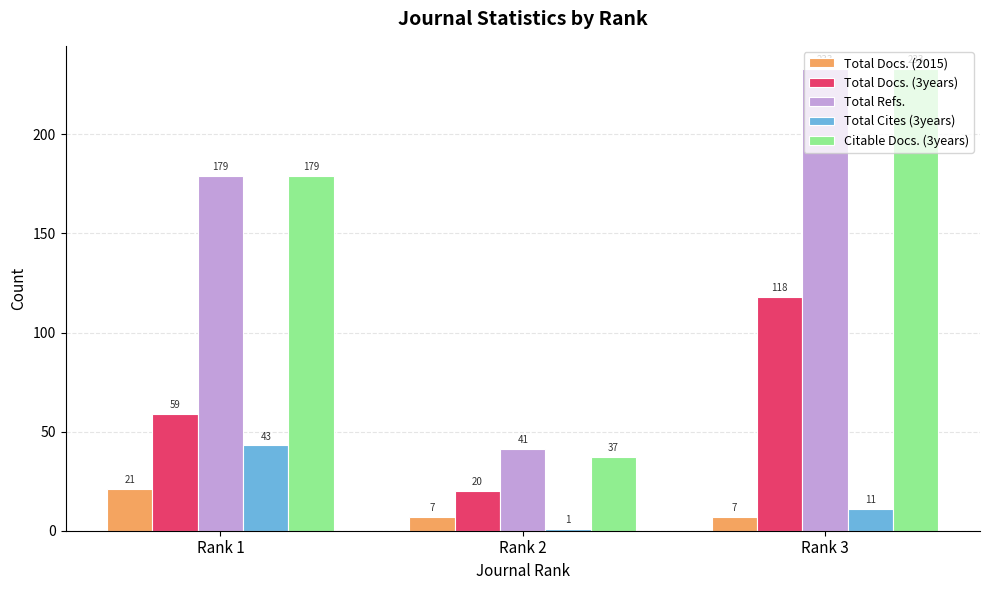

The Citable Docs. (3years) series shows 37 at Rank 2. True or false?

True